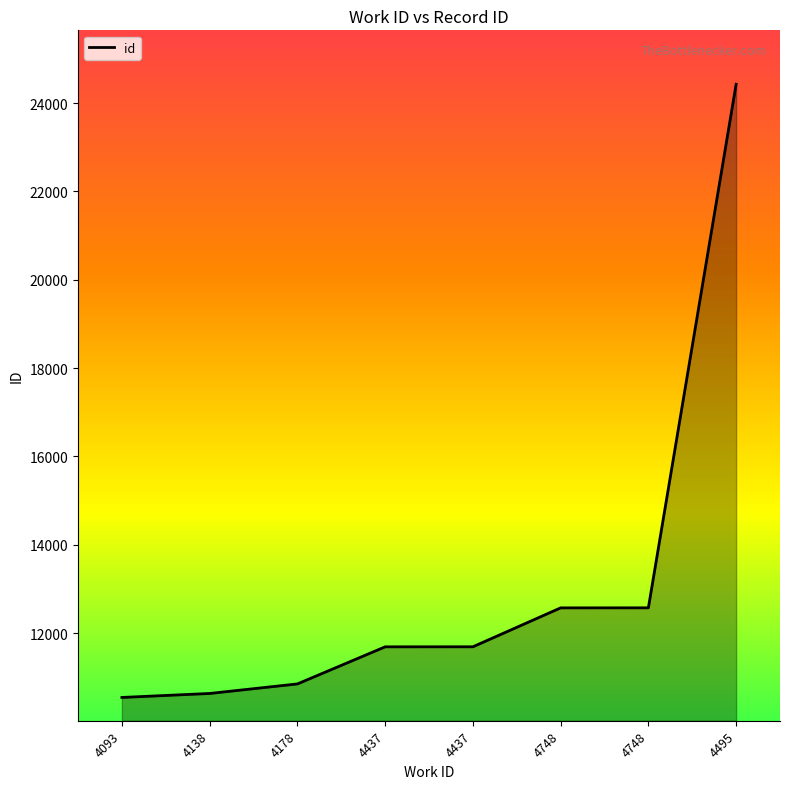

How many values are below 11689?

4